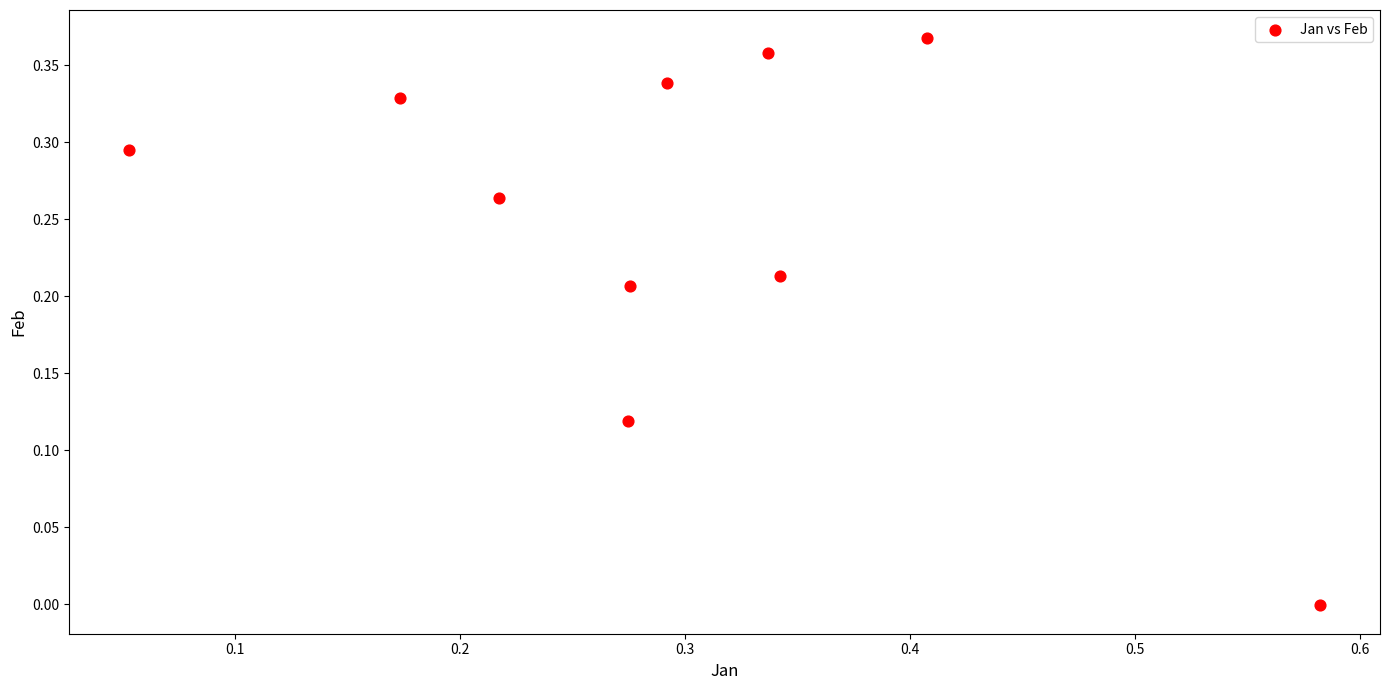

What is the range of X values (max minus min)?

0.5